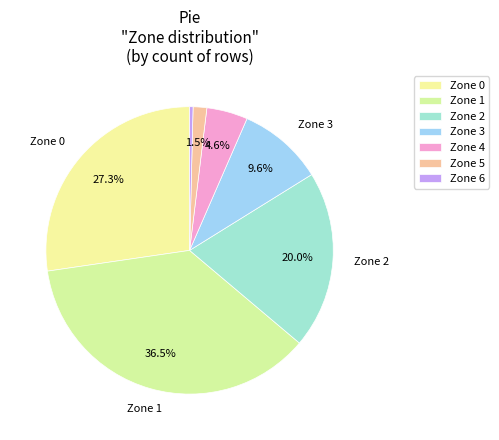

How many slices are in this pie chart?

7